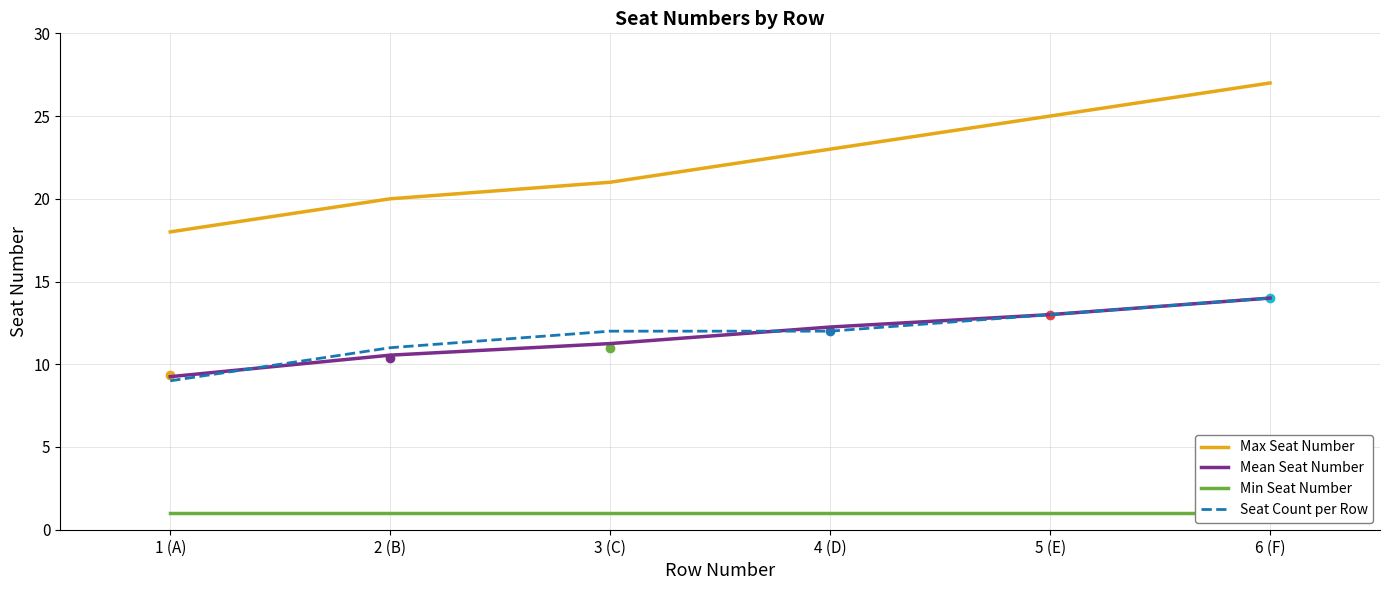

True or false: Min Seat Number and Max Seat Number intersect in this chart.

False